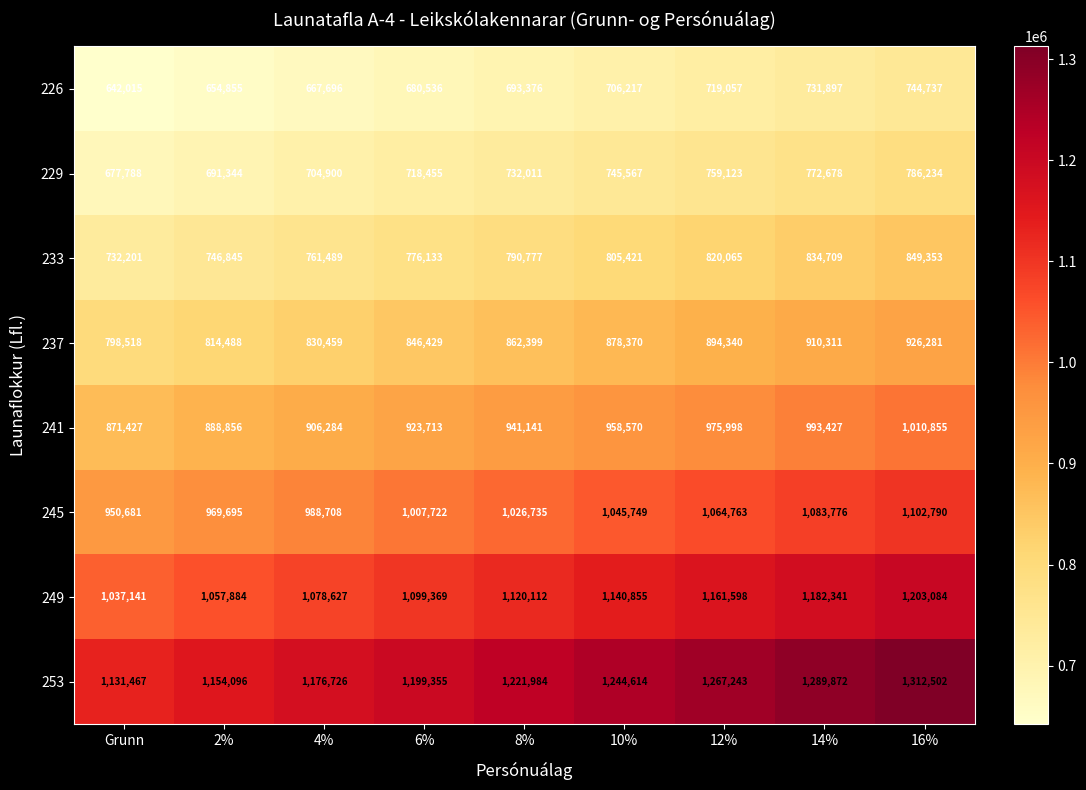

The value of 226 at 14% is 1057270. True or false?

False